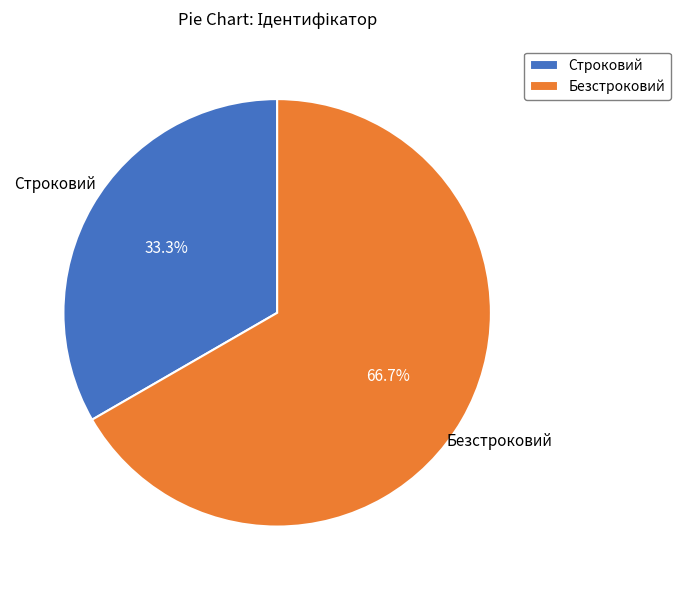

How much of the chart is everything except Безстроковий?

33.3%